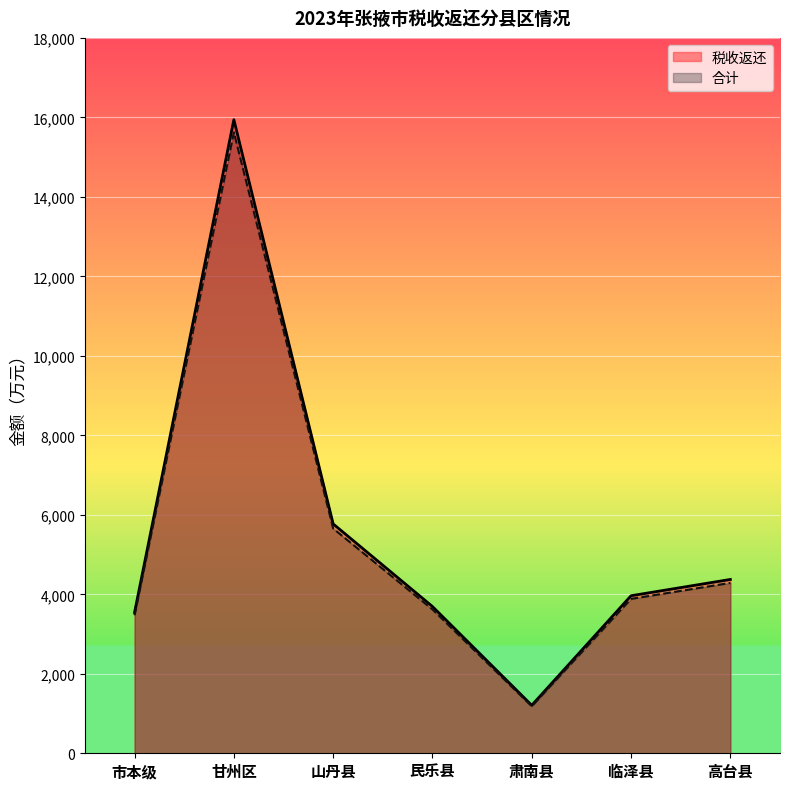

How many distinct data groups are displayed?

2